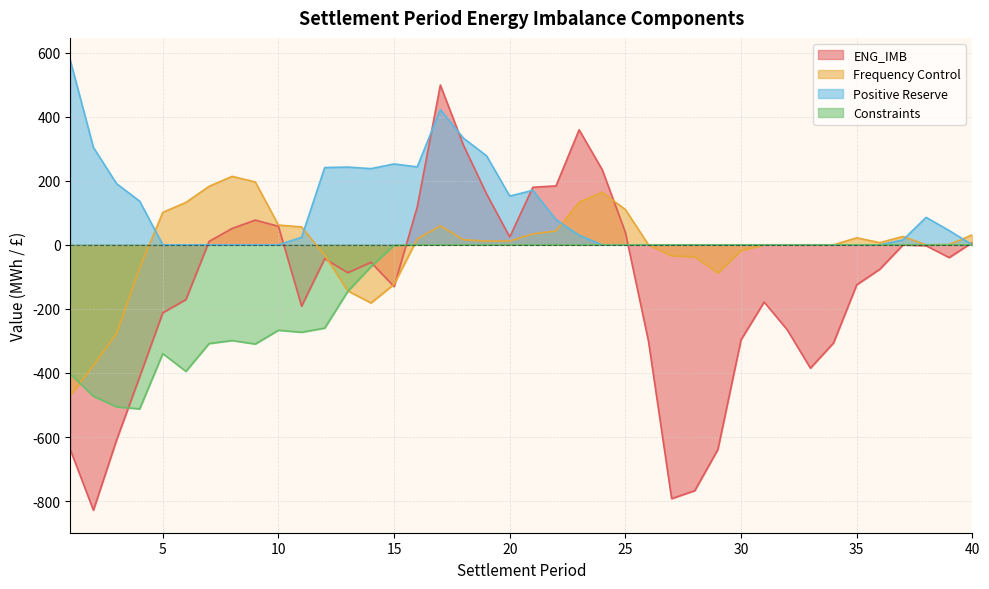

Between 11 and 35, which is larger?

35